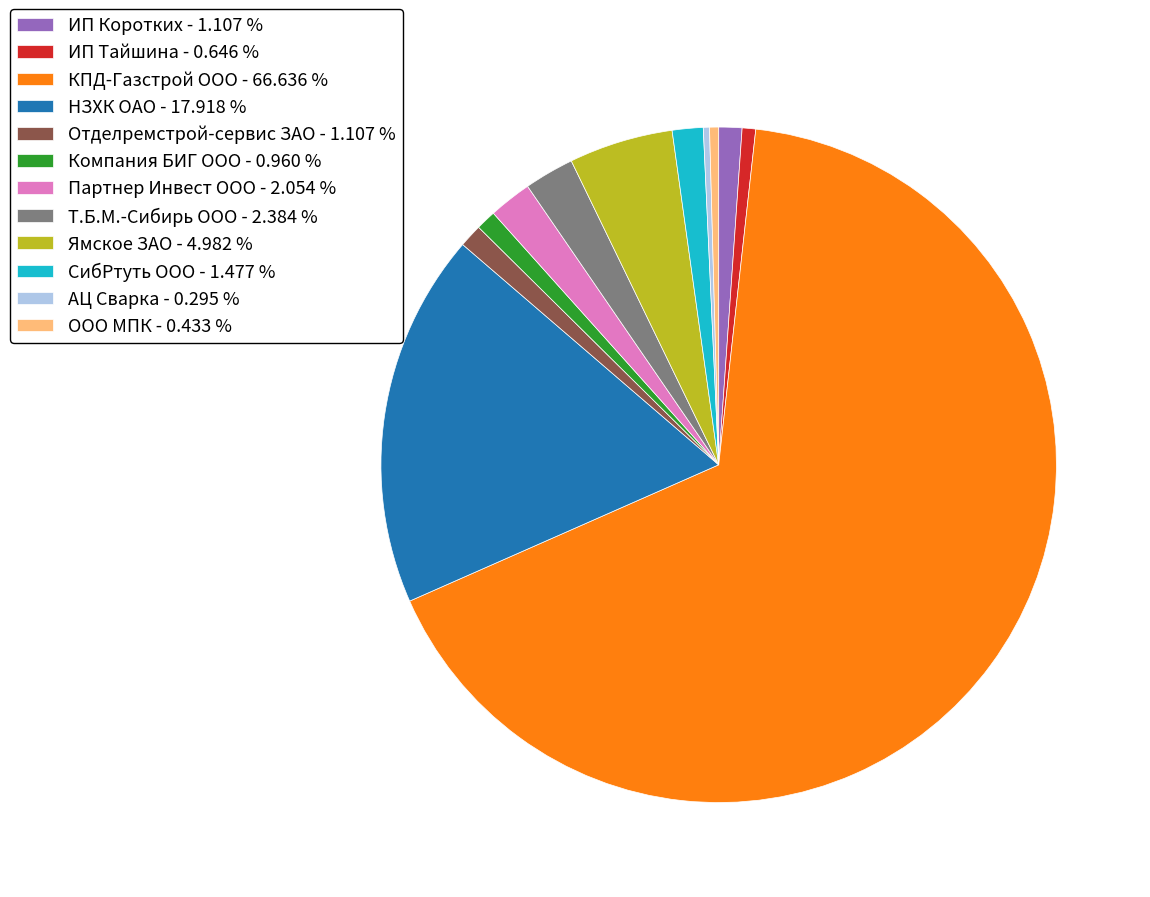

Is the sum of СибРтуть ООО - 1.477 % and ООО МПК - 0.433 % greater than half?

No